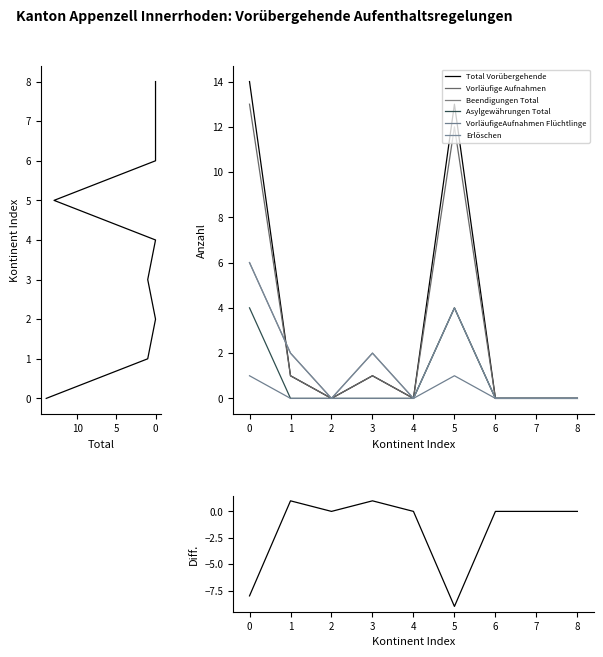

Is it true that Vorläufige Aufnahmen equals 0 at 7?

True